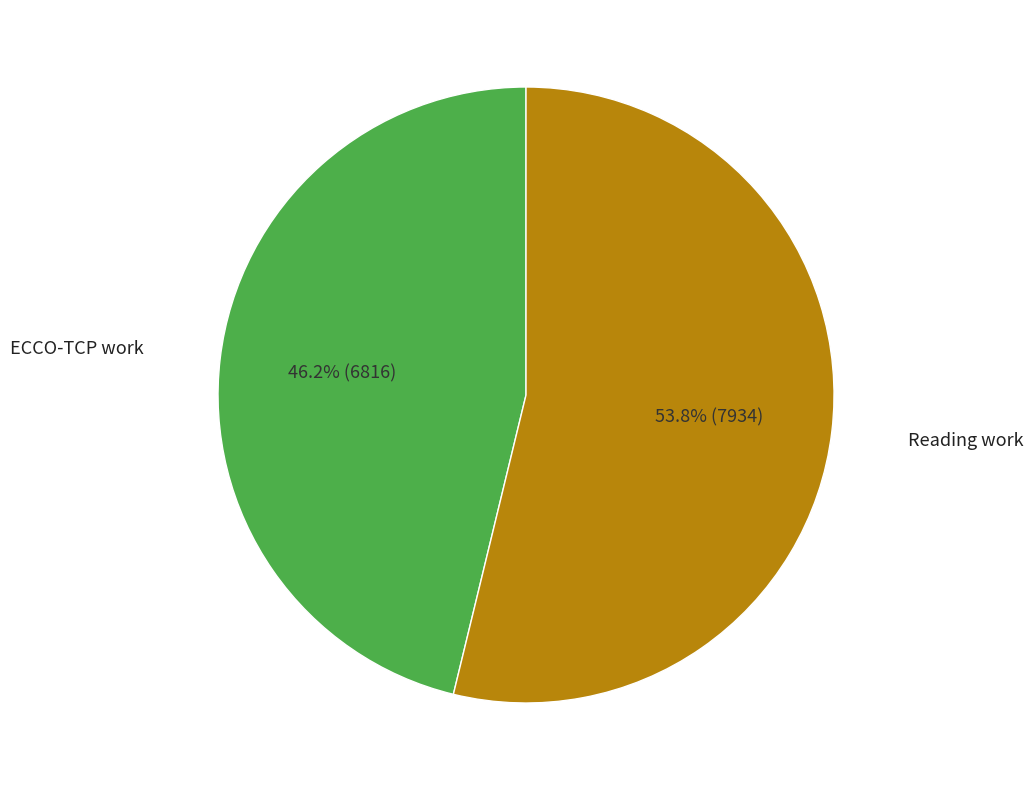

Is there any slice that represents more than half of the pie?

Yes